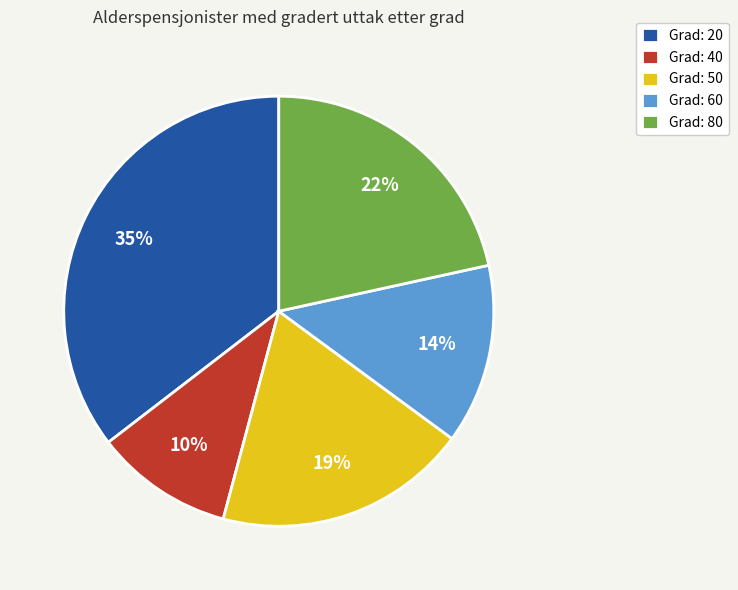

Count the number of slices in the pie.

5